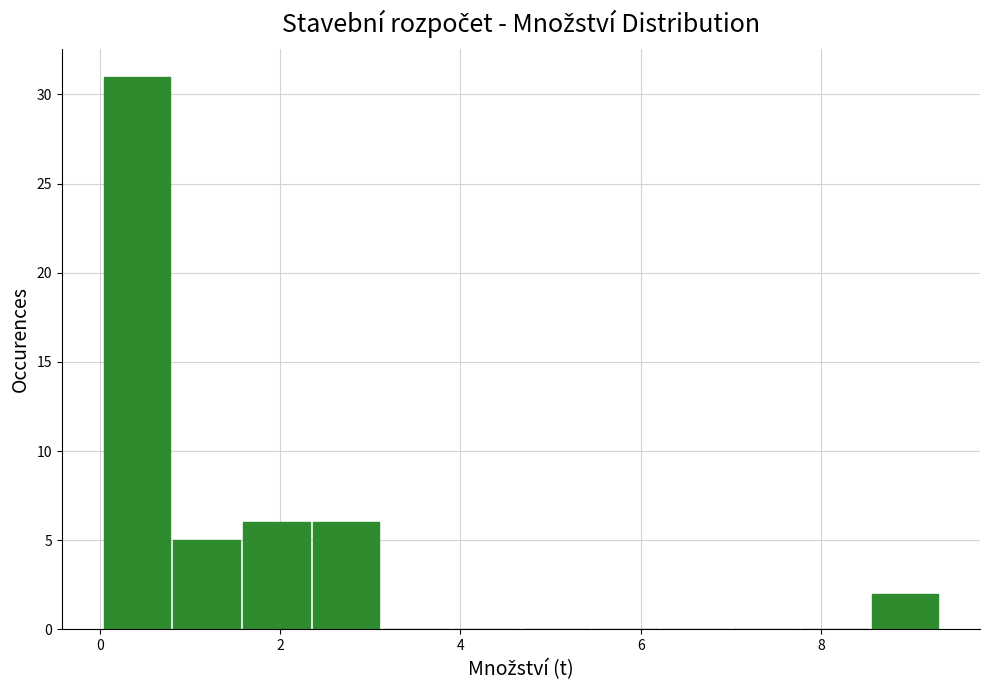

Around what value on the x-axis is the tallest bar? Give the approximate position of its centre, as read against the axis.

0.4